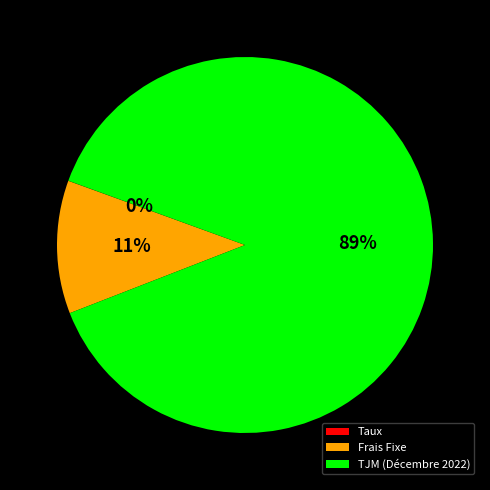

True or false: Frais Fixe accounts for 11% of the total.

True